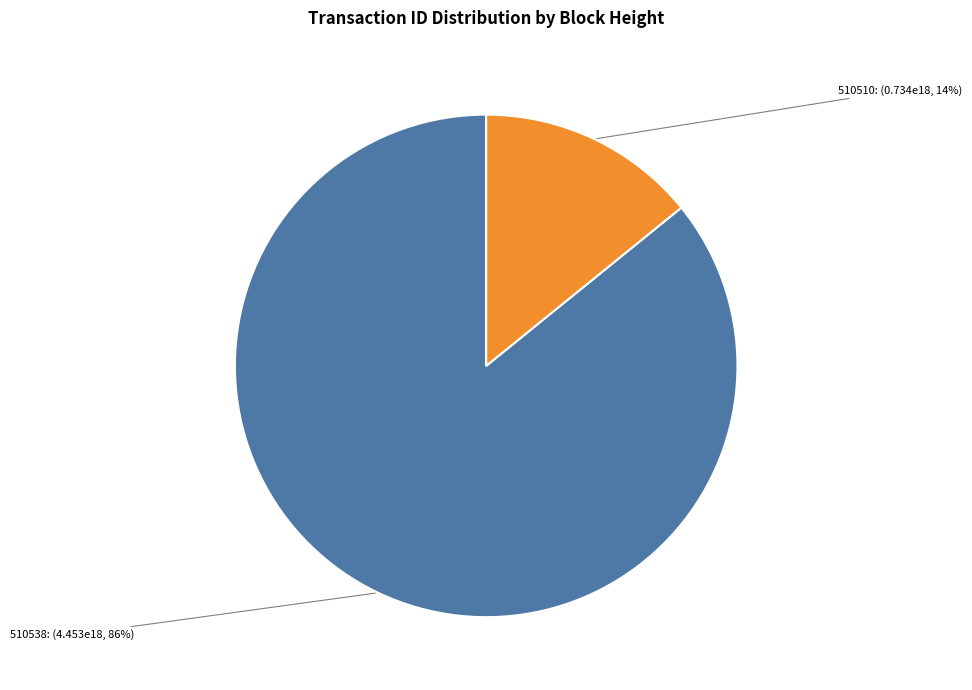

To the nearest percent, what portion does 510538 represent?

86%